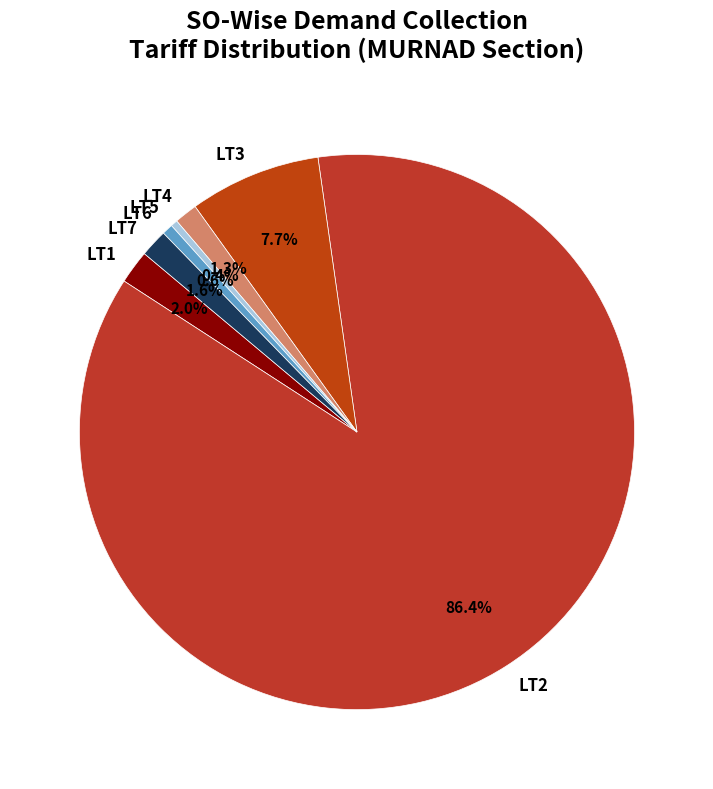

Does any single category account for the majority?

Yes